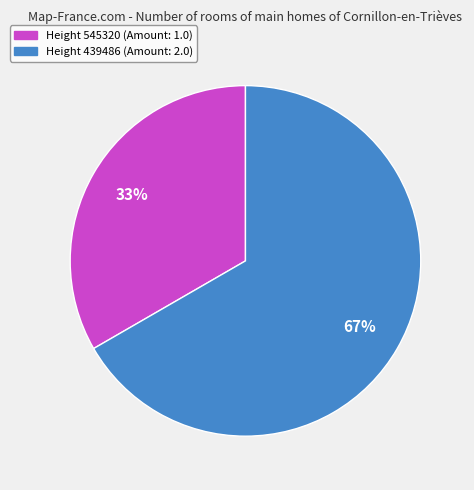

Is there any slice that represents more than half of the pie?

Yes